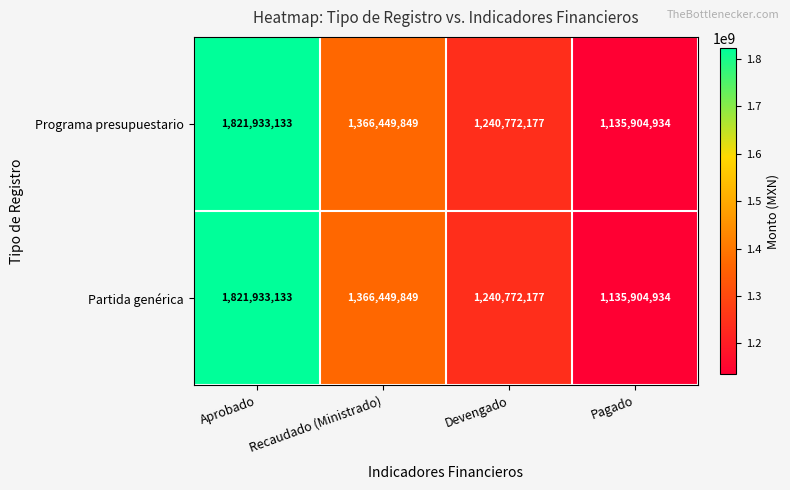

Is it true that Partida genérica equals 1821933133 at Aprobado?

True